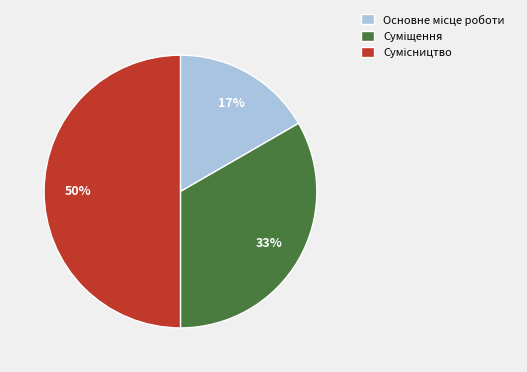

To the nearest percent, what is the difference between the largest and smallest slice percentages?

33%